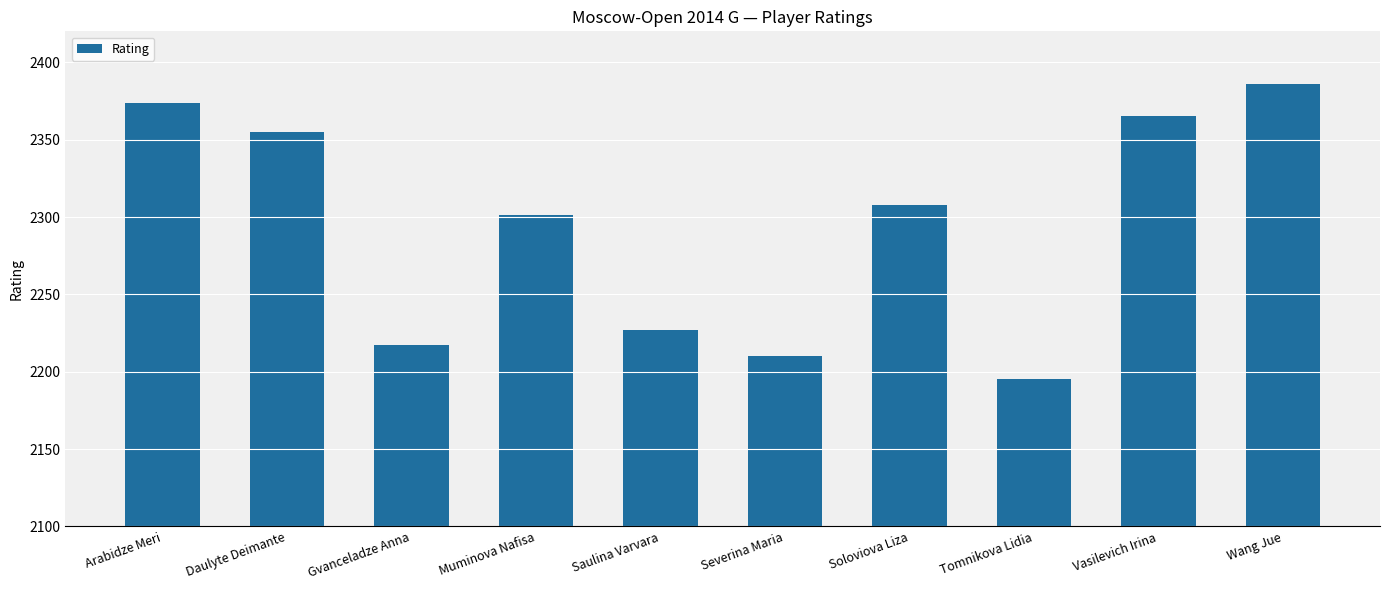

What is the difference between the maximum and minimum values?

191